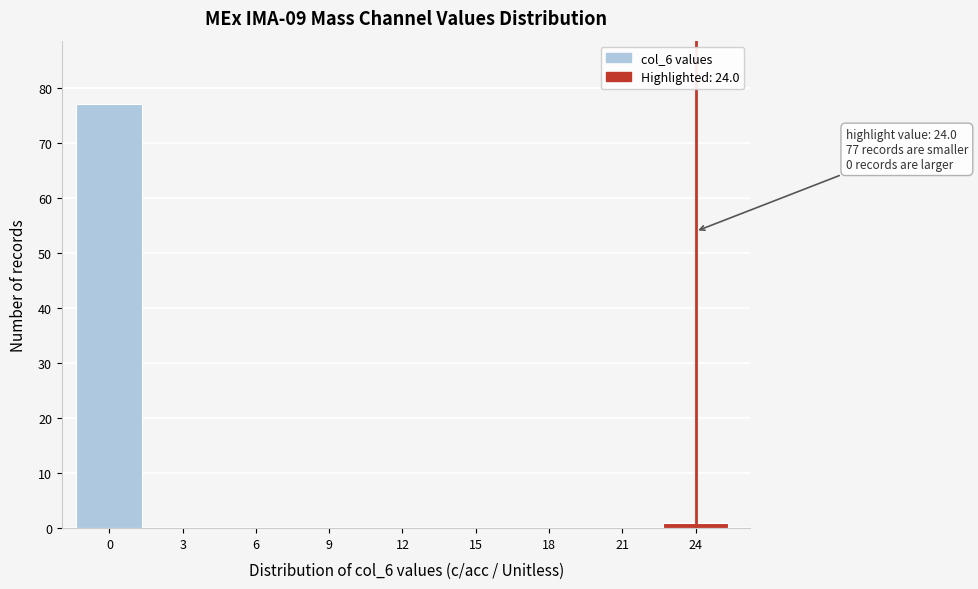

Reading right to left, list all the values displayed in this chart.

24=1	21=0	18=0	15=0	12=0	9=0	6=0	3=0	0=77